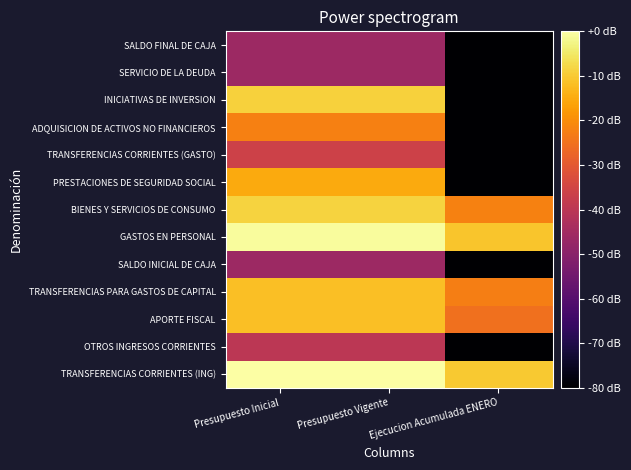

Rank the series by their maximum value, from highest to lowest.

TRANSFERENCIAS CORRIENTES (ING), GASTOS EN PERSONAL, BIENES Y SERVICIOS DE CONSUMO, INICIATIVAS DE INVERSION, TRANSFERENCIAS PARA GASTOS DE CAPITAL, APORTE FISCAL, PRESTACIONES DE SEGURIDAD SOCIAL, ADQUISICION DE ACTIVOS NO FINANCIEROS, TRANSFERENCIAS CORRIENTES (GASTO), OTROS INGRESOS CORRIENTES, SALDO INICIAL DE CAJA, SERVICIO DE LA DEUDA, SALDO FINAL DE CAJA